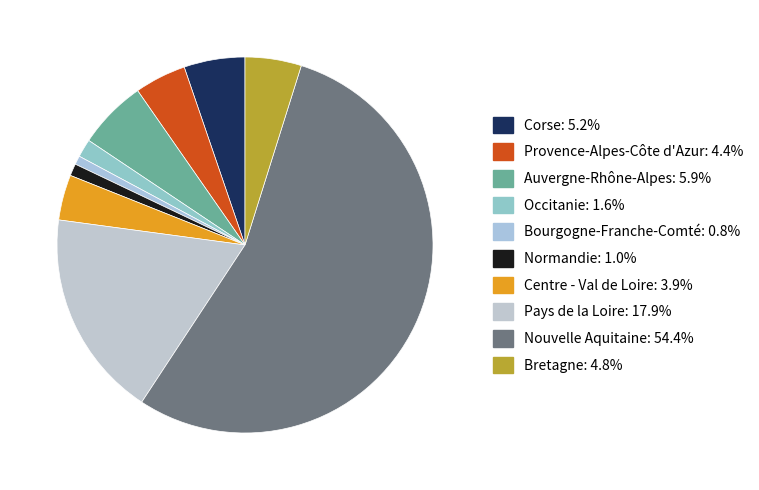

True or false: Corse accounts for 5% of the total.

True